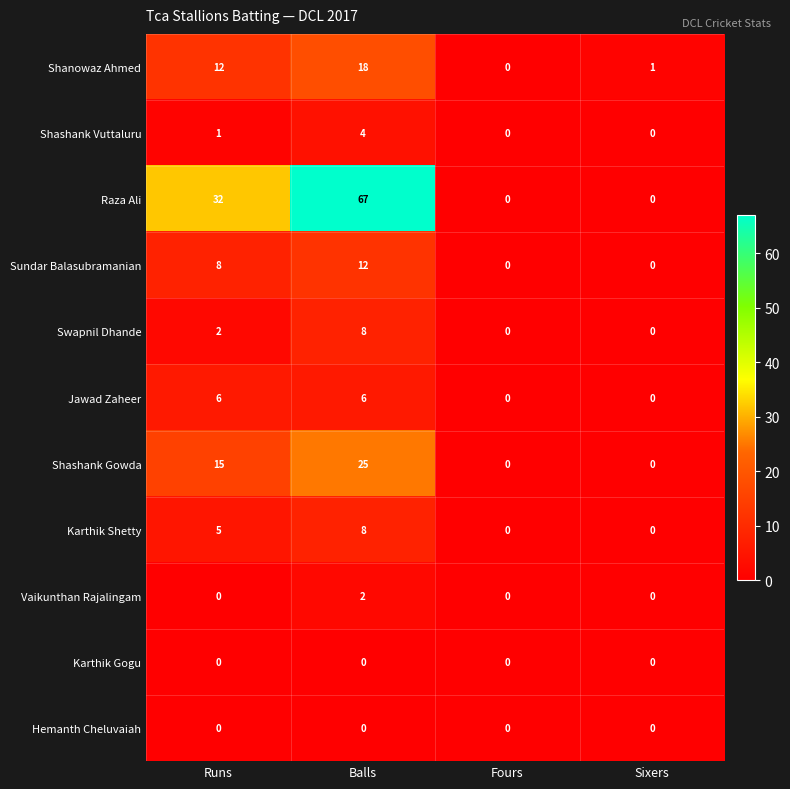

How many data points does each series have?

4